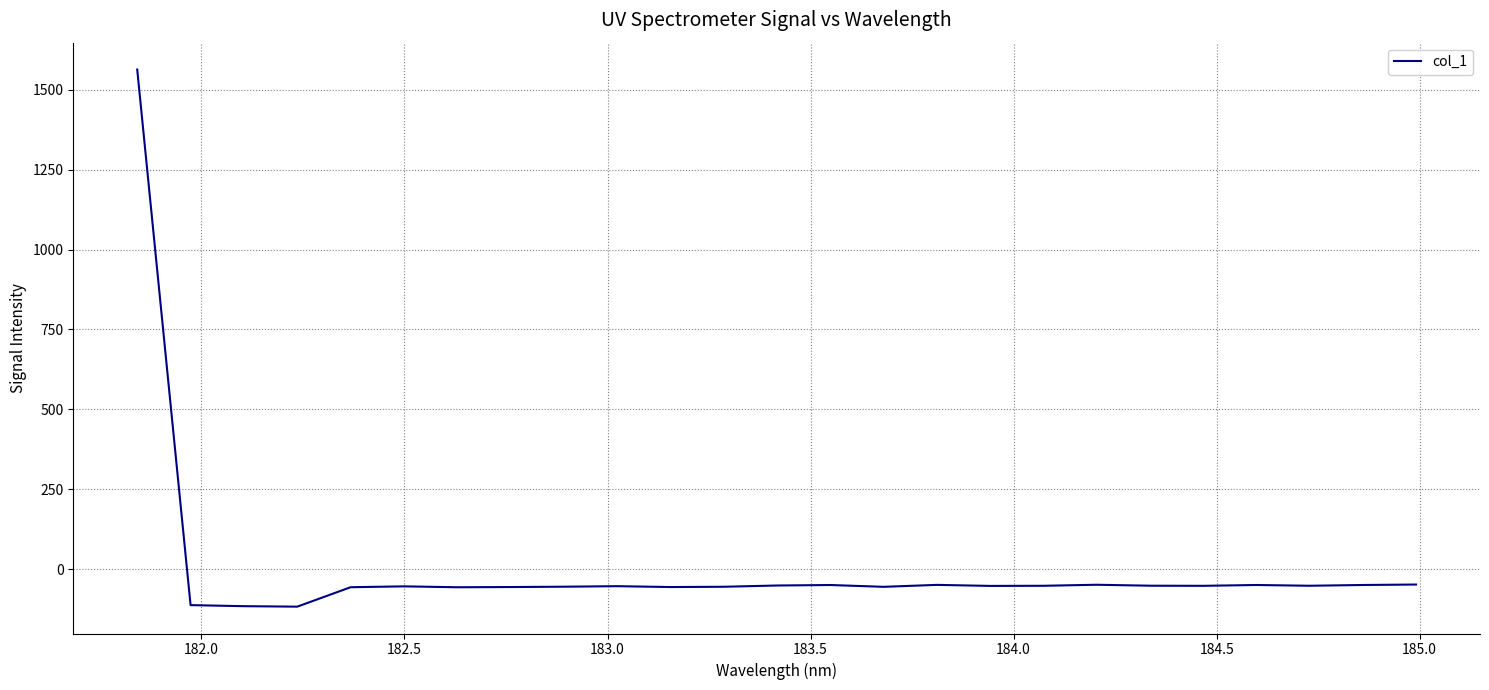

Does the chart have visible grid lines?

Yes